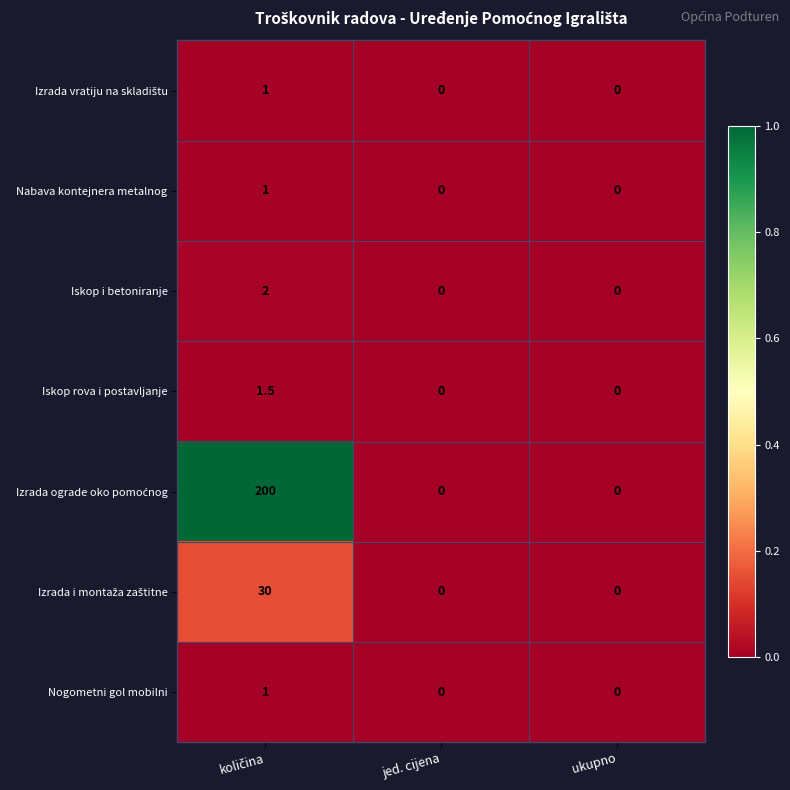

What is the average value of the Nabava kontejnera metalnog series?

0.3